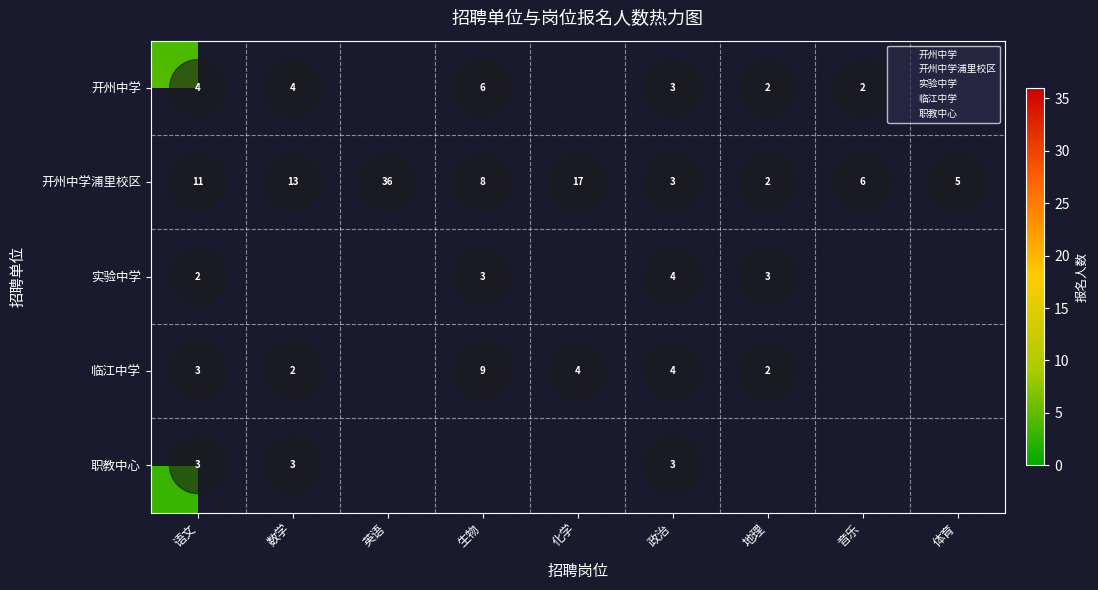

What is the highest value of the 临江中学 series?

9.0